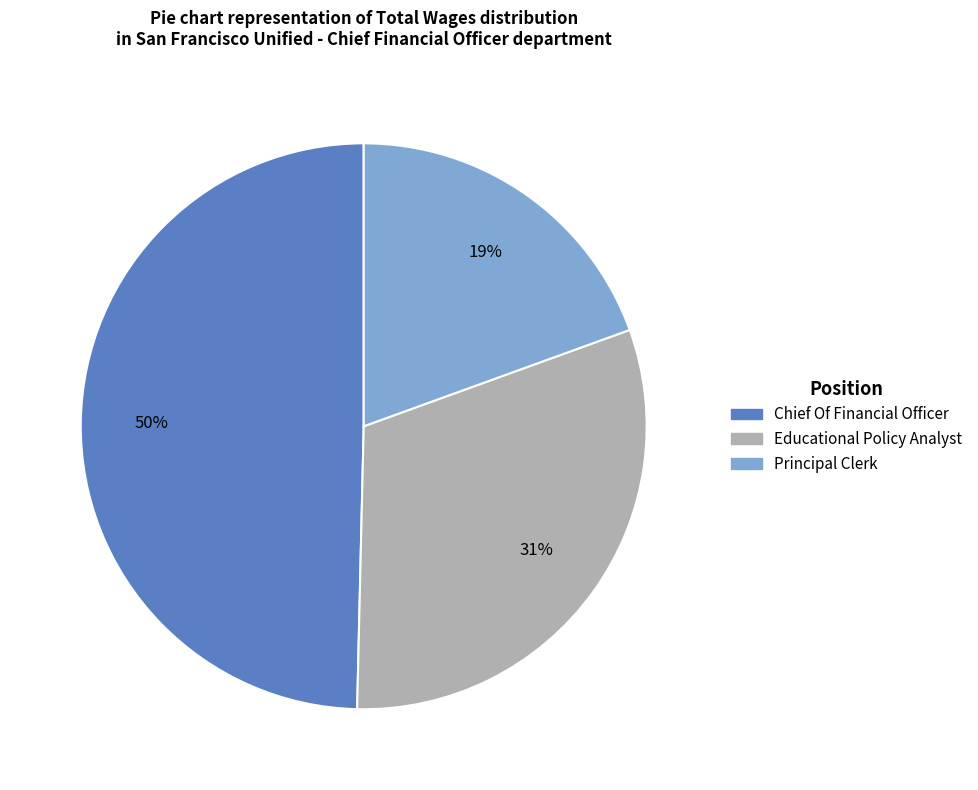

What percentage is the Educational Policy Analyst slice, to the nearest percent?

31%